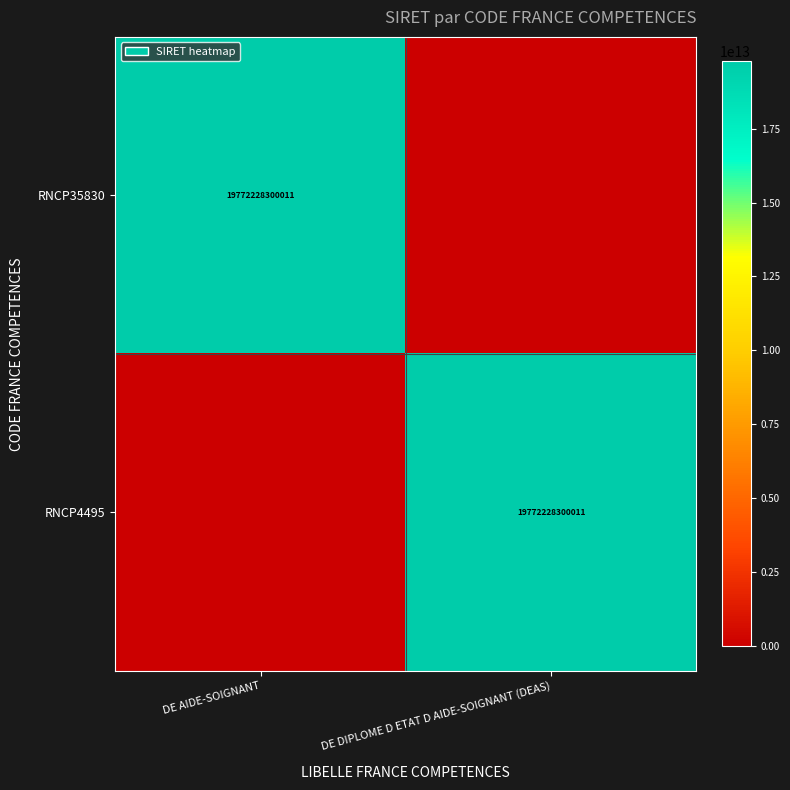

The value of RNCP35830 at DE AIDE-SOIGNANT is 11639386454069. True or false?

False